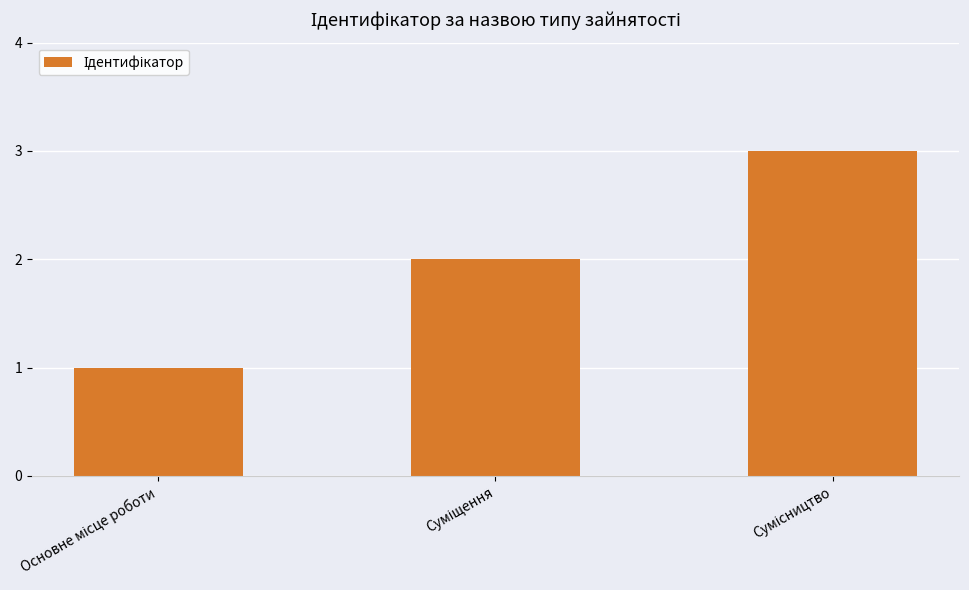

What is the maximum value shown in the chart?

3